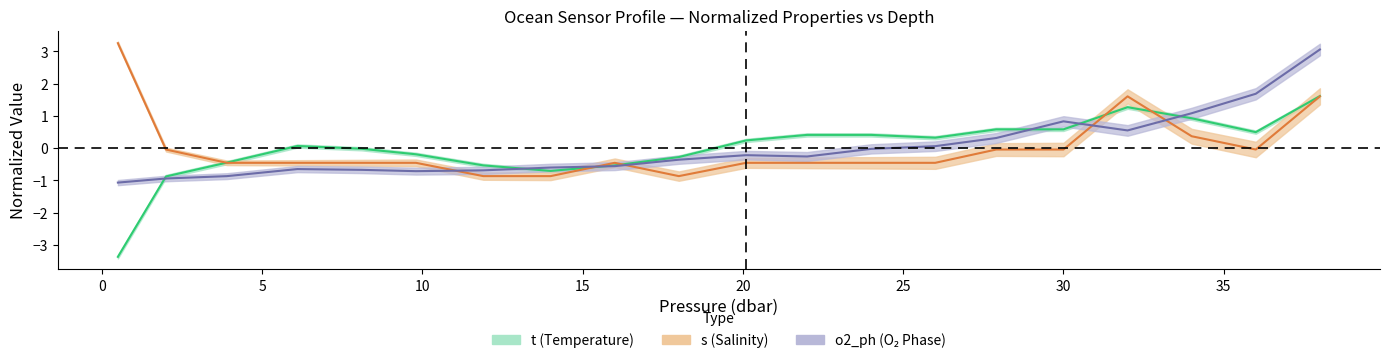

Rank the series by their maximum value, from lowest to highest.

t, o2_ph, s